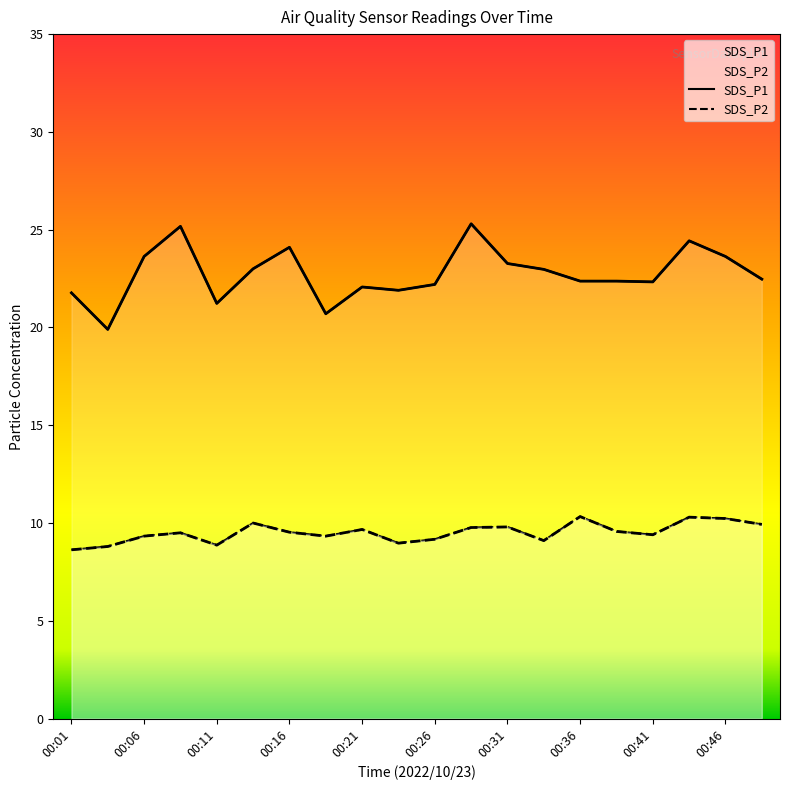

How many lines are shown in the chart?

2